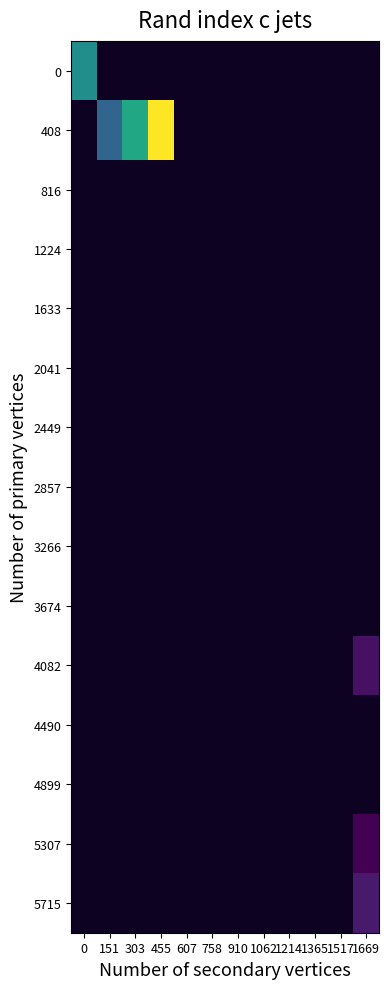

Is the value of 2449 at 151 greater than the value of 2041 at 455?

No